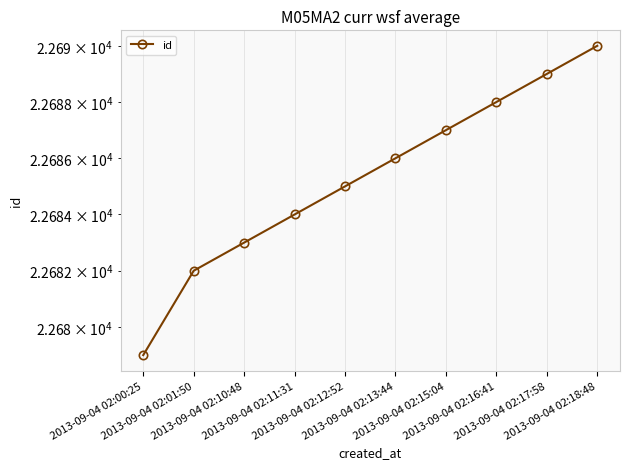

Which label corresponds to the smallest value in the chart?

2013-09-04 02:00:25